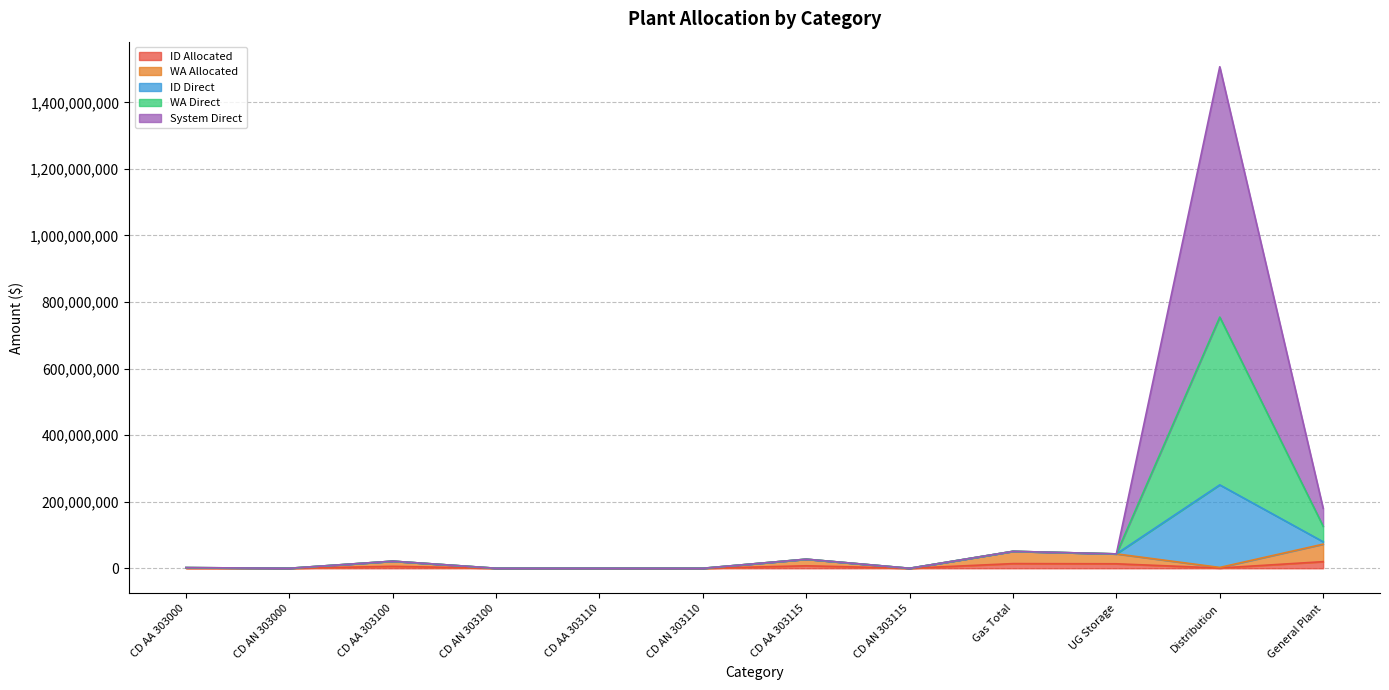

Which has a higher value, CD AA 303115 or CD AN 303000?

CD AA 303115